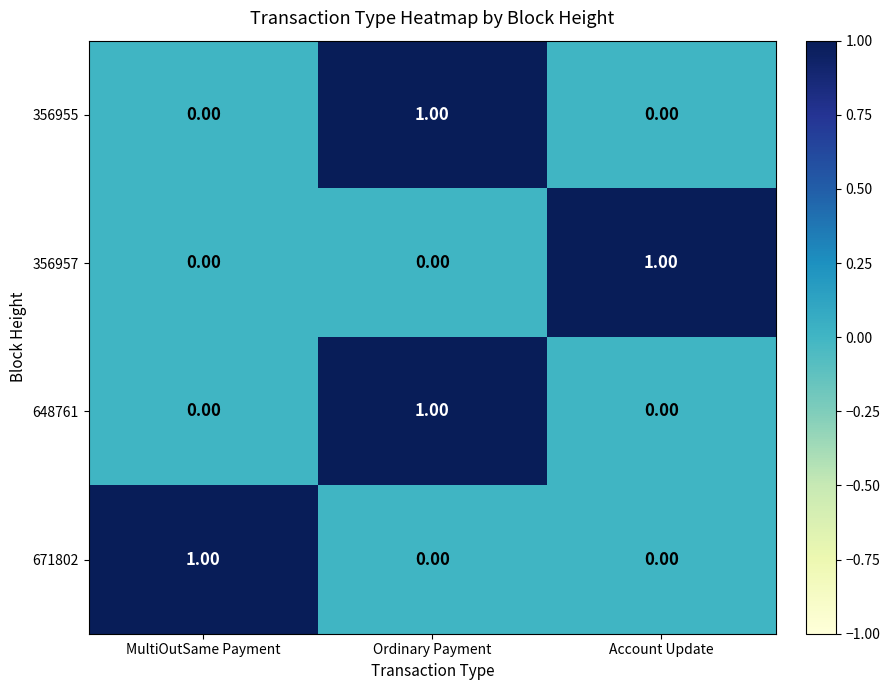

Is the value of 356955 at Ordinary Payment greater than the value of 671802 at Ordinary Payment?

Yes